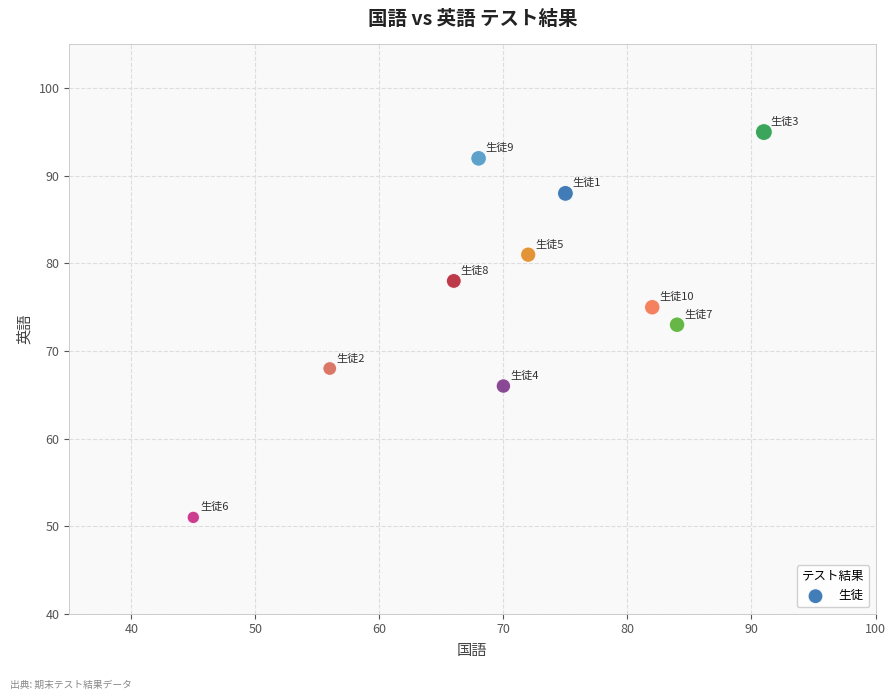

What is the average X value?

71